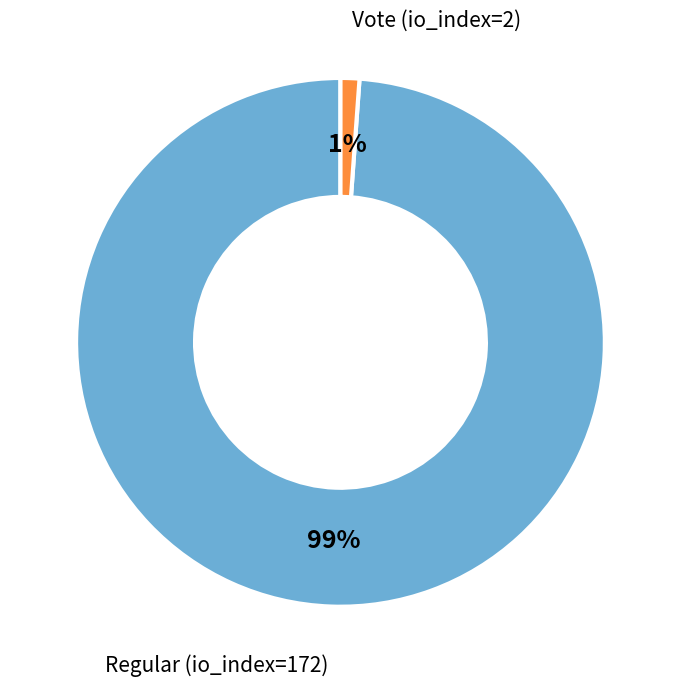

What is the smallest slice in the pie chart?

Vote (io_index=2)